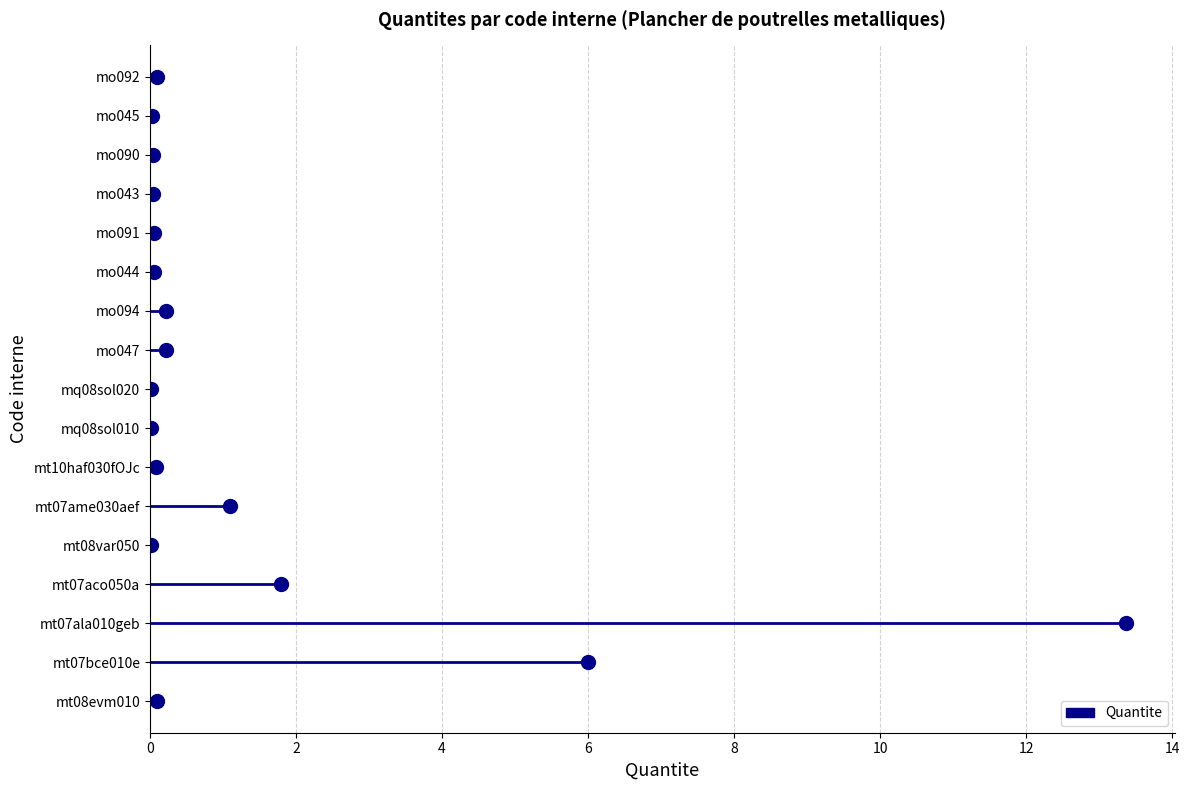

Is this an area chart (filled region under the line)?

No